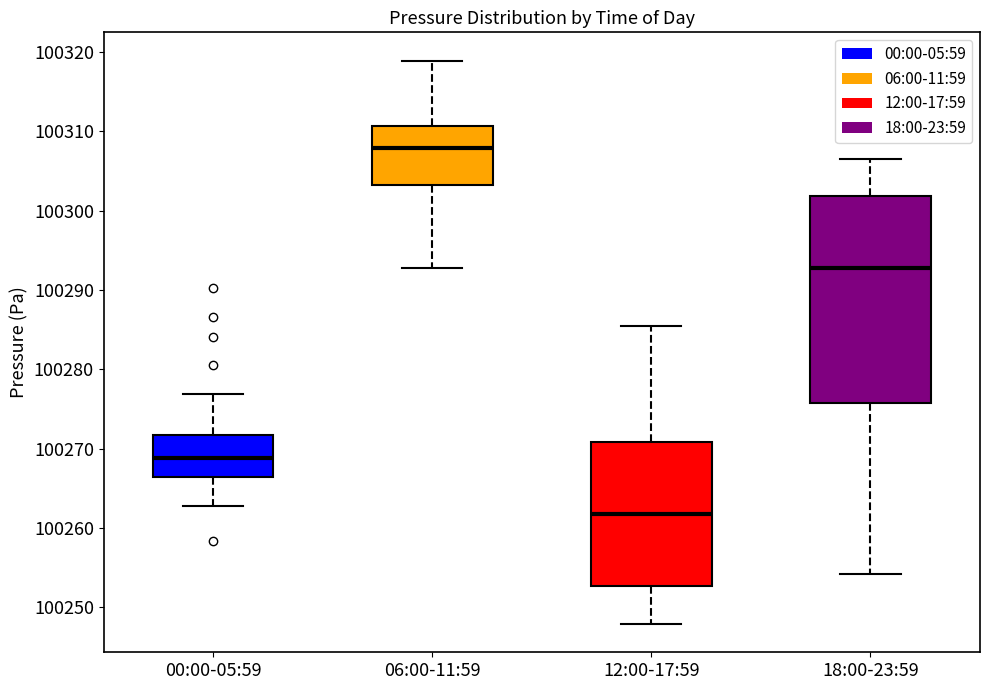

Reading left to right, transcribe this box plot: for each box, give where its median line is, the range the box spans, and where its two whiskers end, as read against the y-axis. The values are not printed on the chart, so give them approximately, as read against the axis.

00:00-05:59: median 100269, box 100266 to 100272, whiskers 100263 to 100277
06:00-11:59: median 100308, box 100303 to 100311, whiskers 100293 to 100319
12:00-17:59: median 100262, box 100253 to 100271, whiskers 100248 to 100285
18:00-23:59: median 100293, box 100276 to 100302, whiskers 100254 to 100306